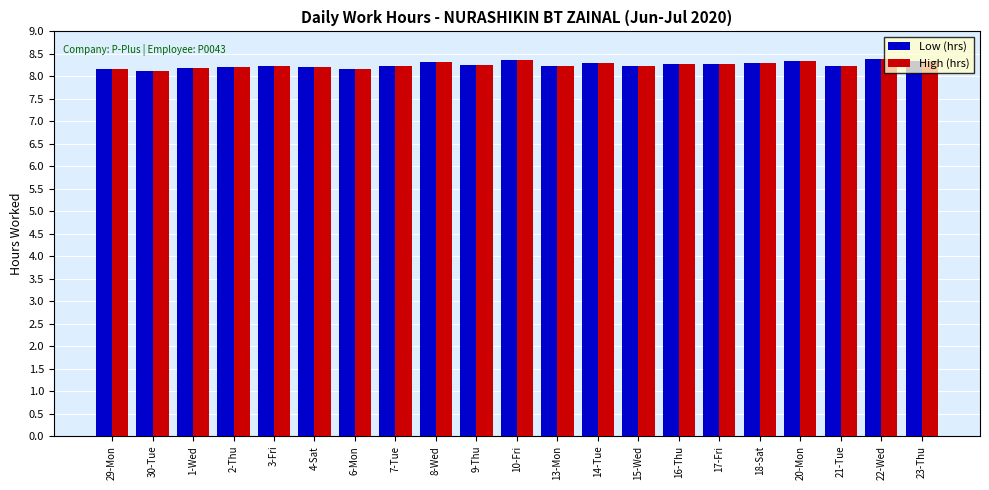

At how many categories does at least one series exceed 8?

21